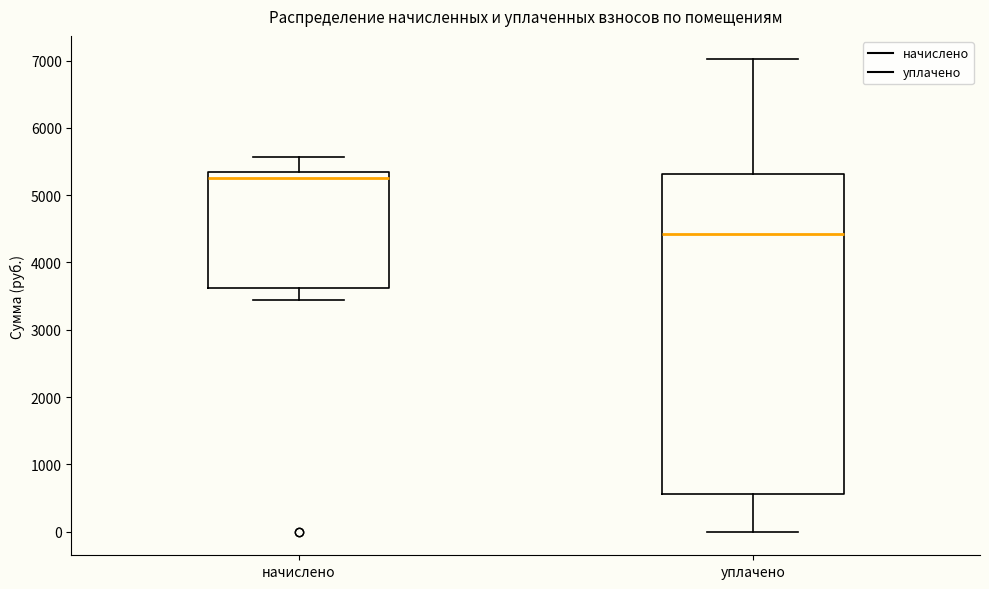

Which box is the tallest, from its lower edge to its upper edge?

уплачено